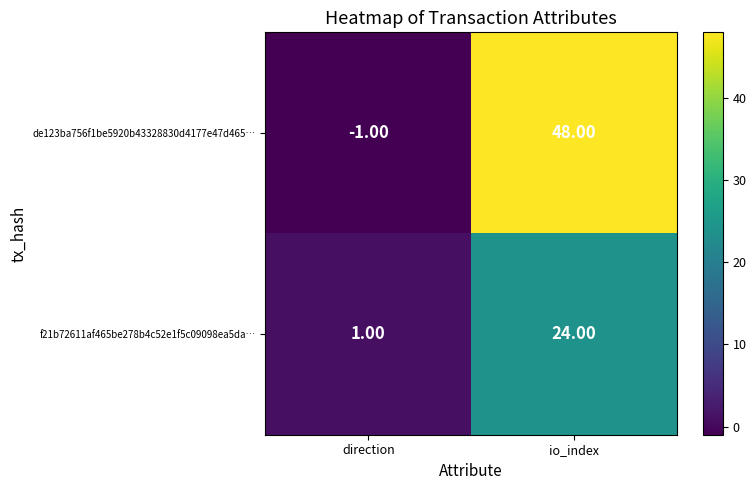

At which label is de123ba756f1be5920b43328830d4177e47d465… closest to 23?

direction